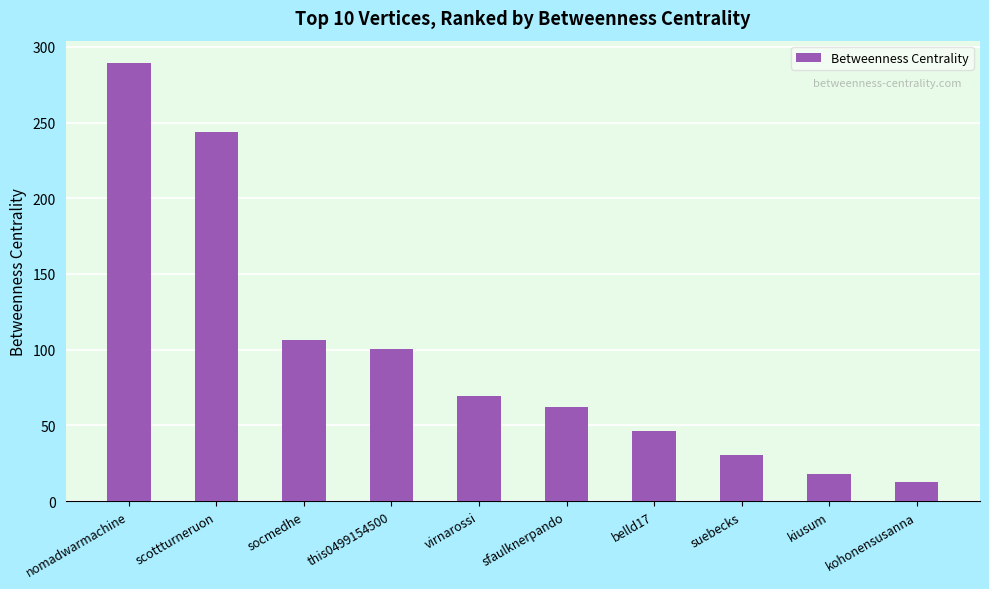

Approximately how many times larger is the value at kohonensusanna compared to this0499154500?

0.1